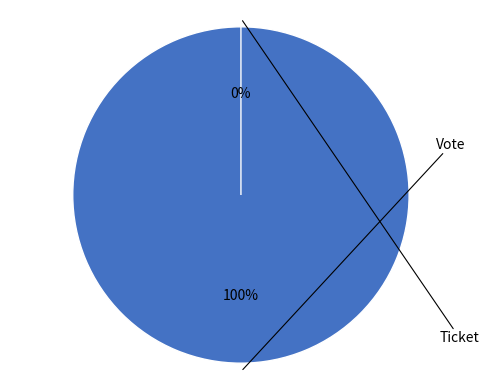

Does Ticket account for over 50% of the chart?

No